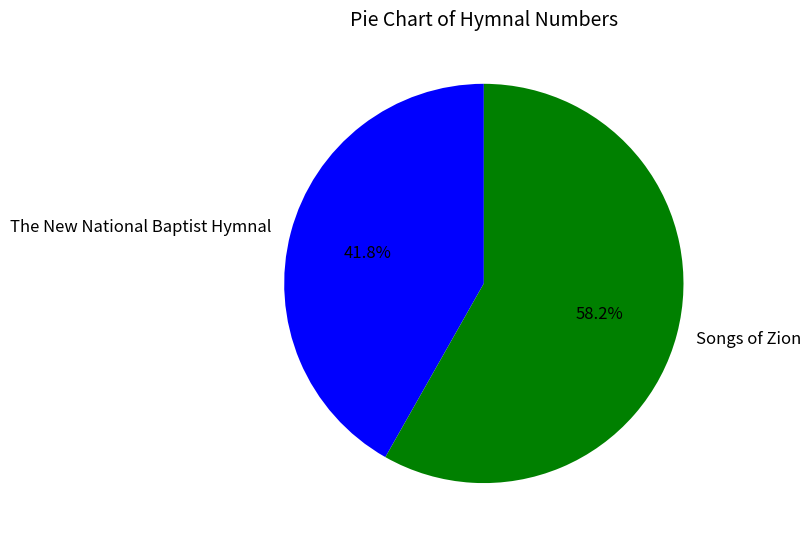

How many slices are in this pie chart?

2